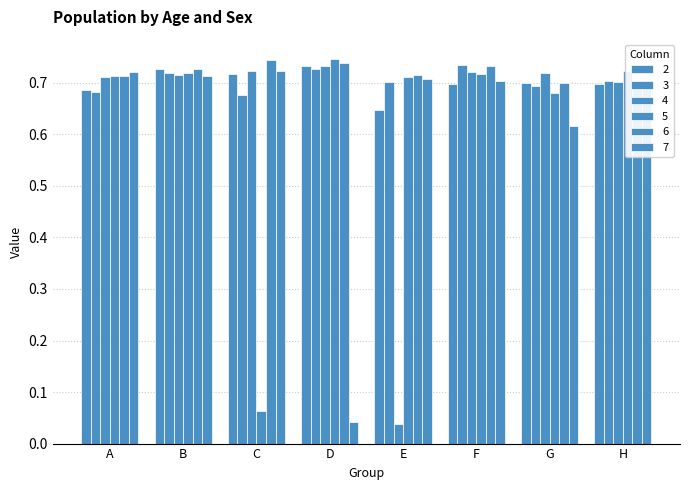

Read the 2 value at C.

0.7